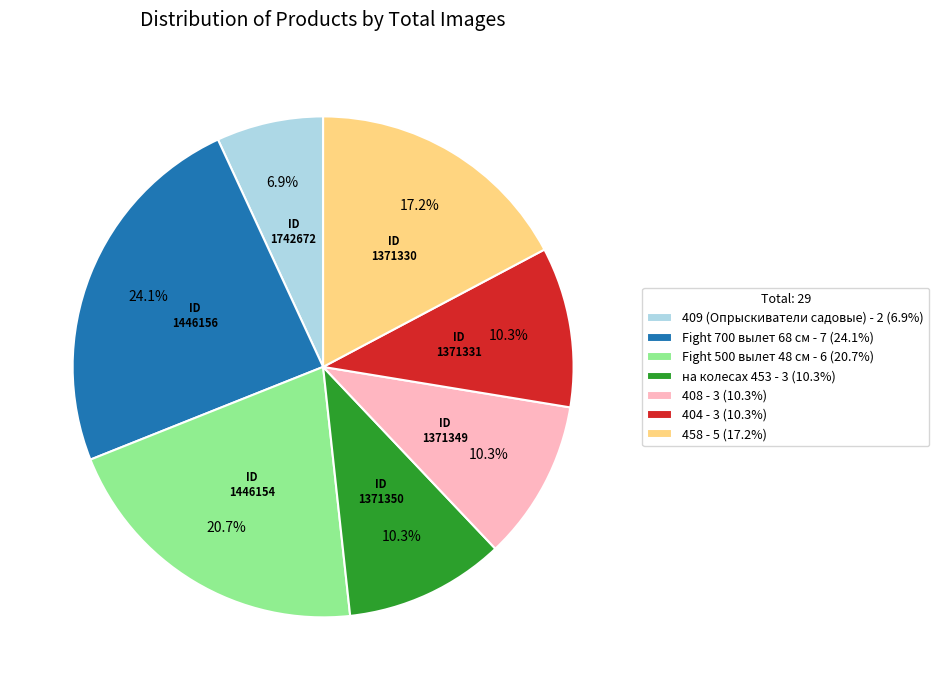

Count the number of slices in the pie.

7